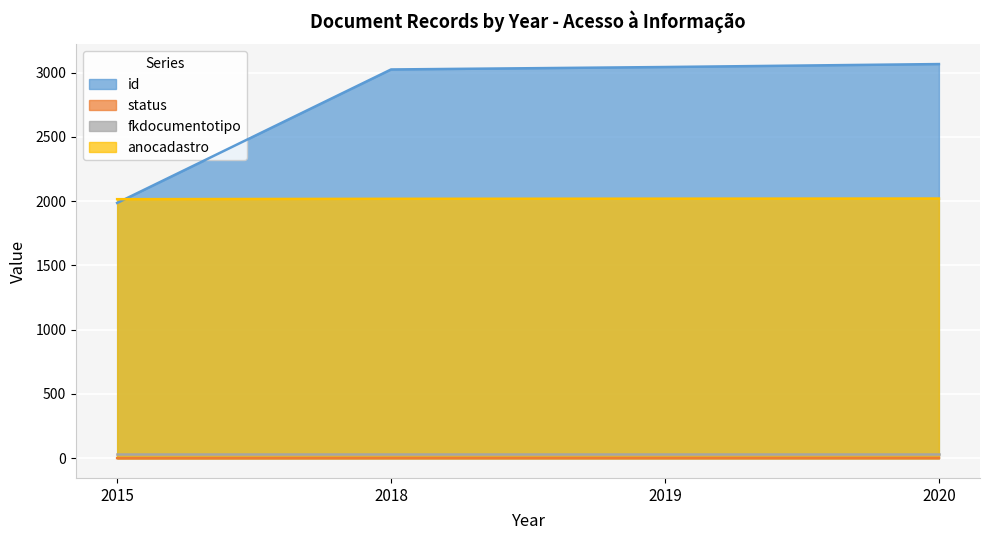

True or false: status and anocadastro intersect in this chart.

False